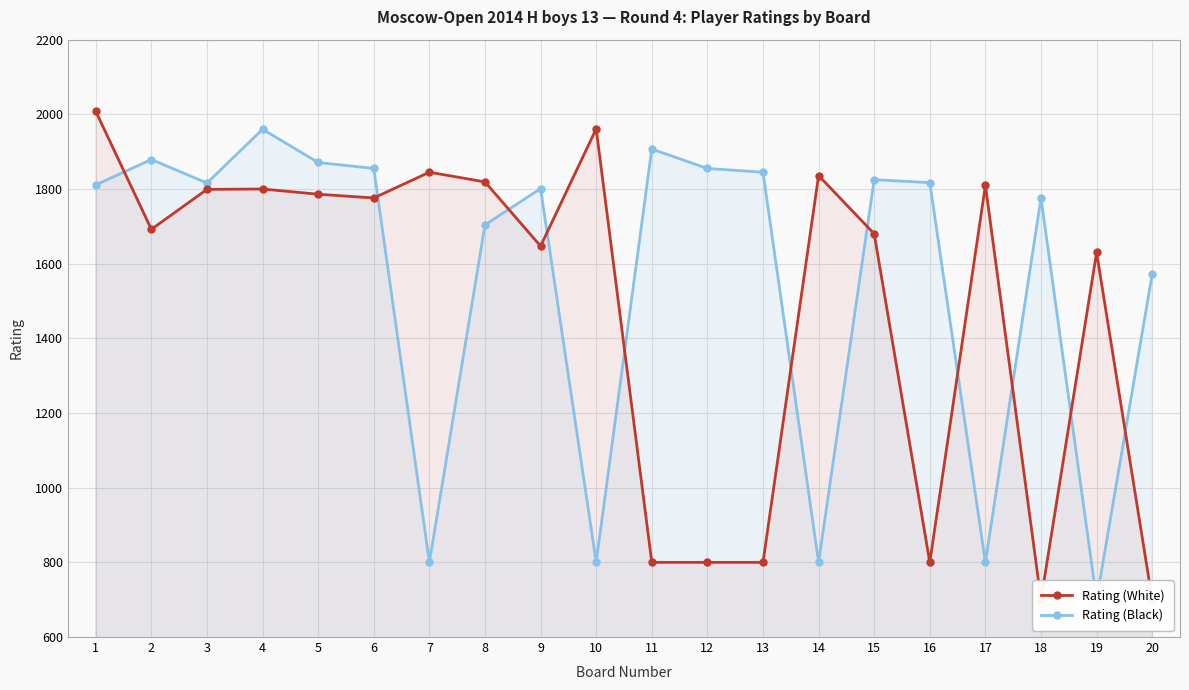

Which label corresponds to the smallest value in the chart?

18